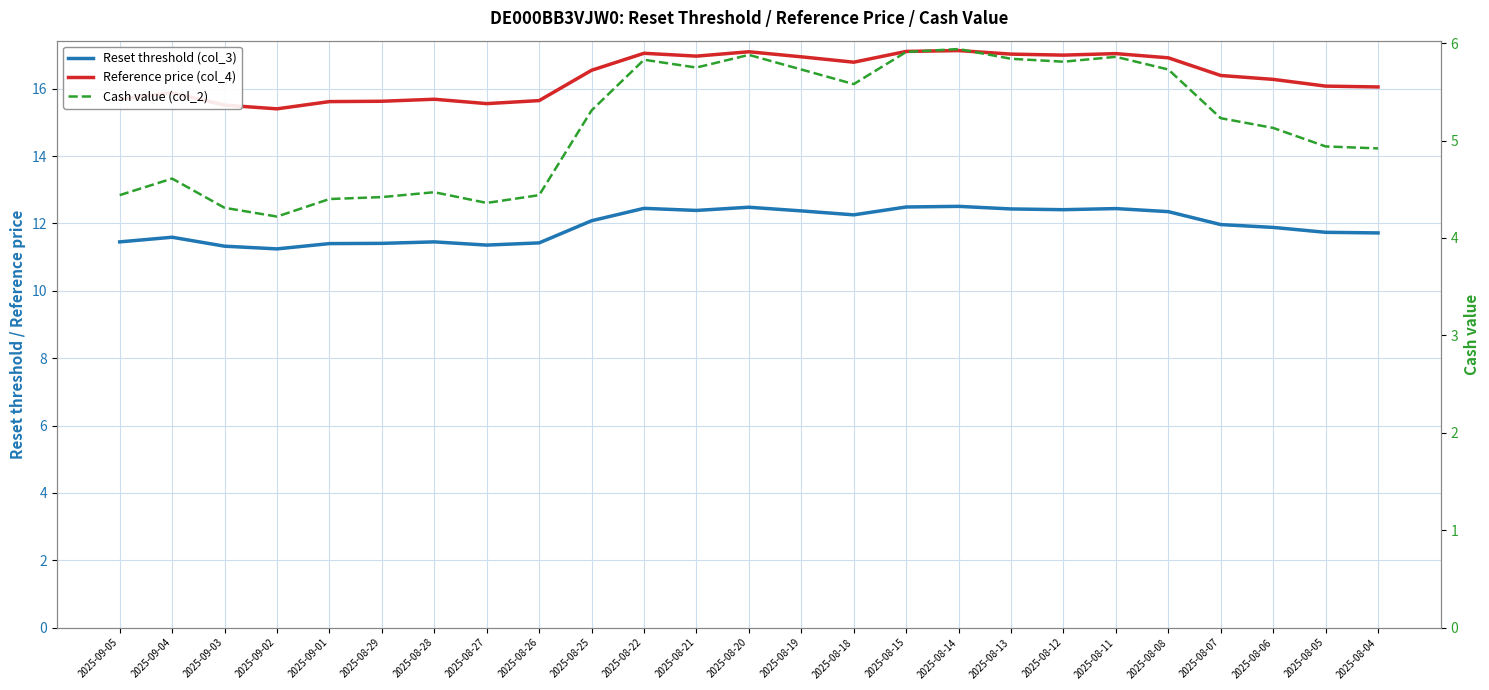

What is the difference between the maximum and minimum values in the Reference price (col_4) series?

1.7